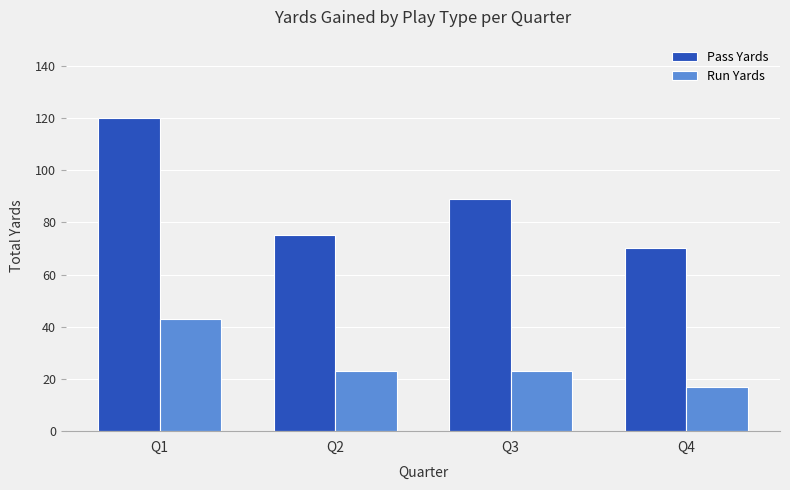

Between Q1 and Q2, which series saw the biggest shift?

Pass Yards